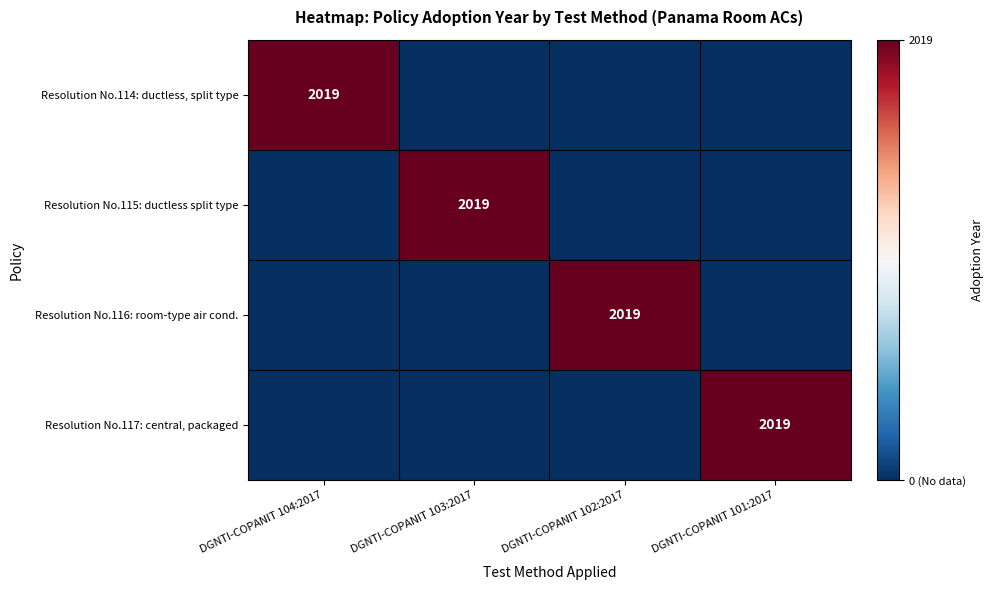

At how many categories does at least one series exceed 135?

4